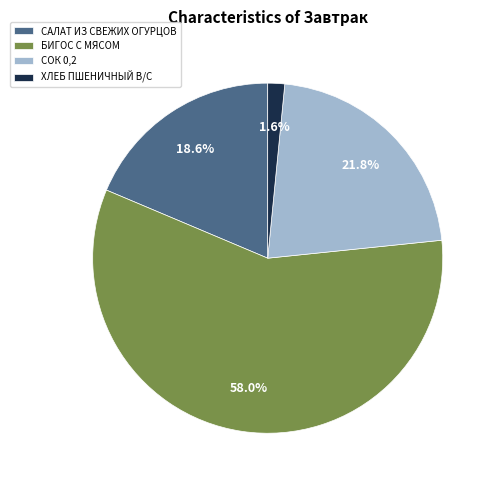

What percentage is the САЛАТ ИЗ СВЕЖИХ ОГУРЦОВ slice, to the nearest percent?

19%